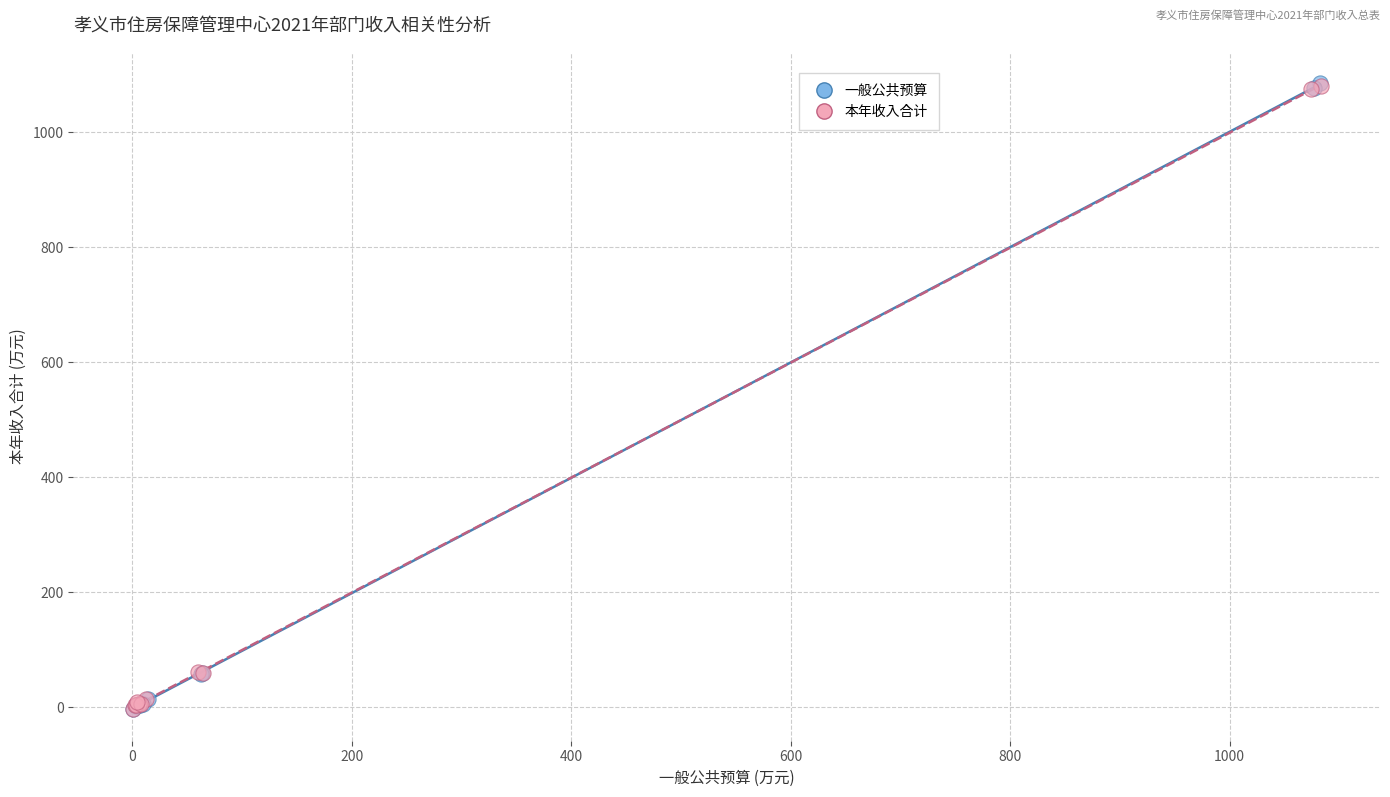

Which series has the widest spread of Y values?

一般公共预算